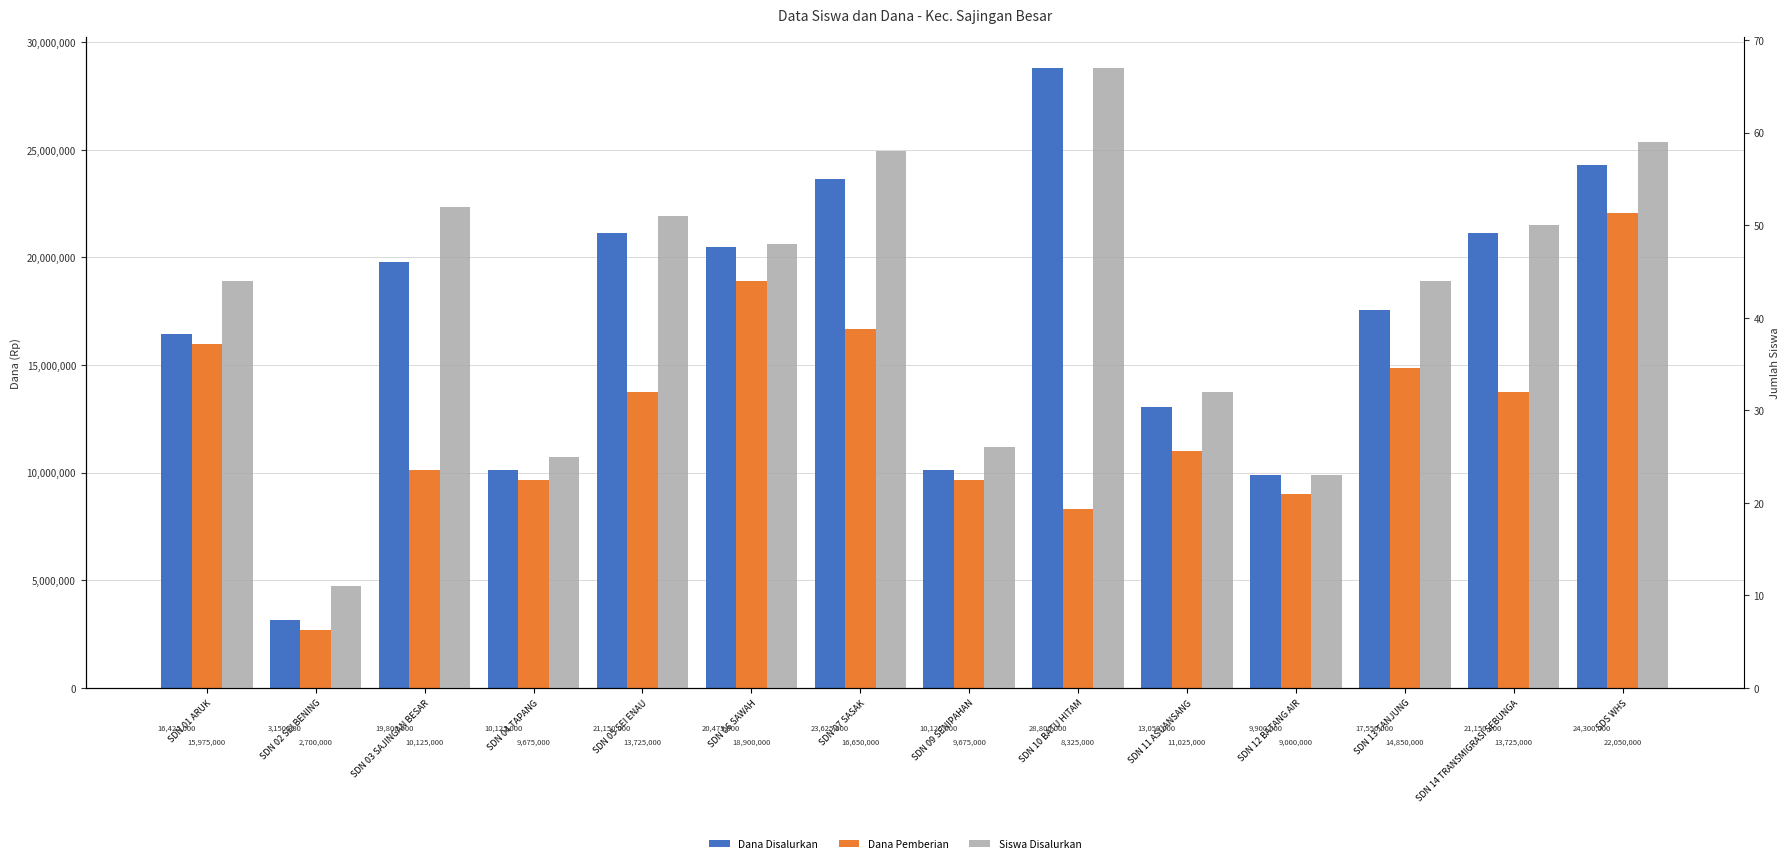

Is it true that Siswa Disalurkan equals 67 at SDN 10 BATU HITAM?

True